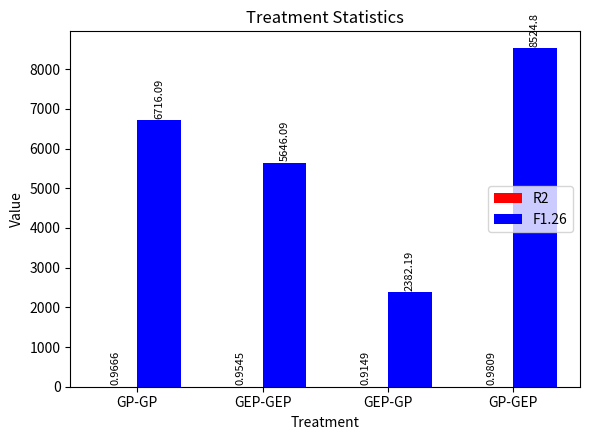

What is the spread (max minus min) of values at GP-GP?

6715.1